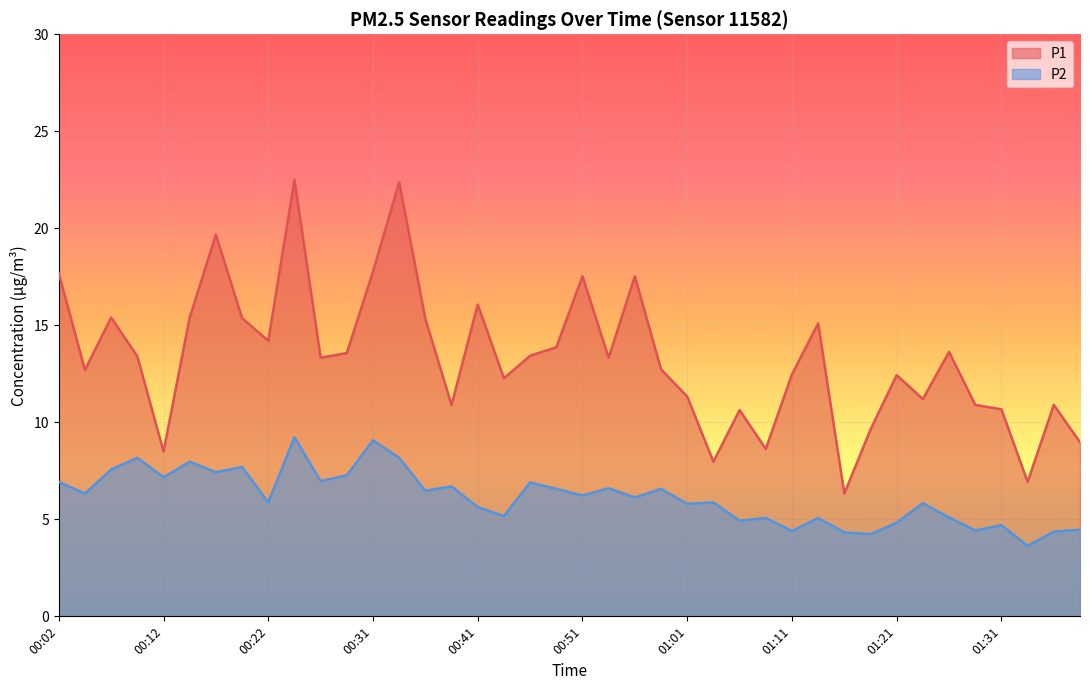

True or false: P2 and P1 intersect in this chart.

False